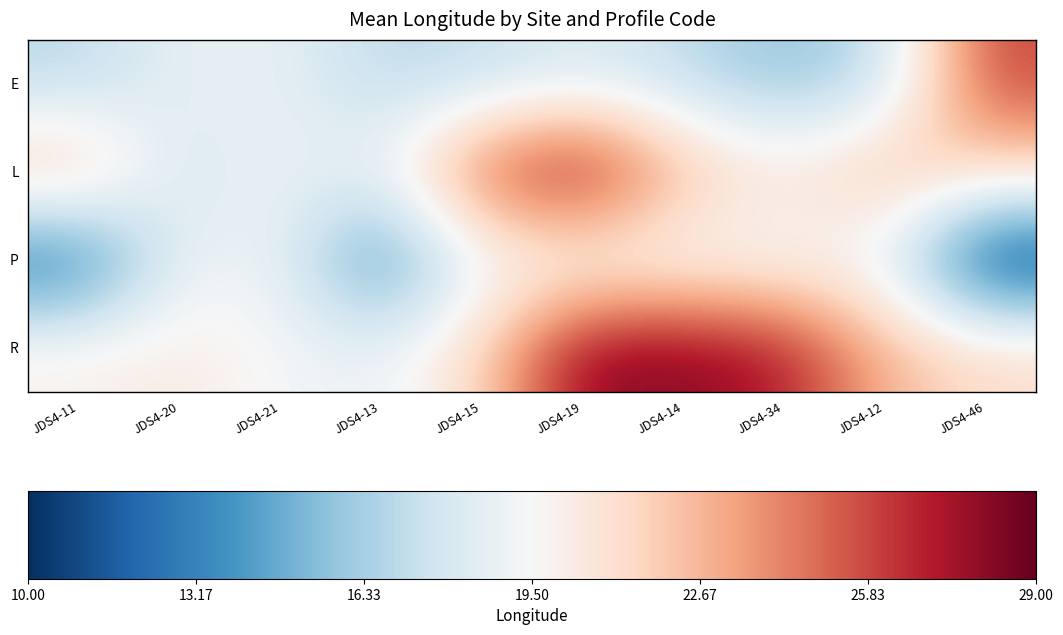

At JDS4-19, list the series in order from smallest to largest.

E, P, R, L